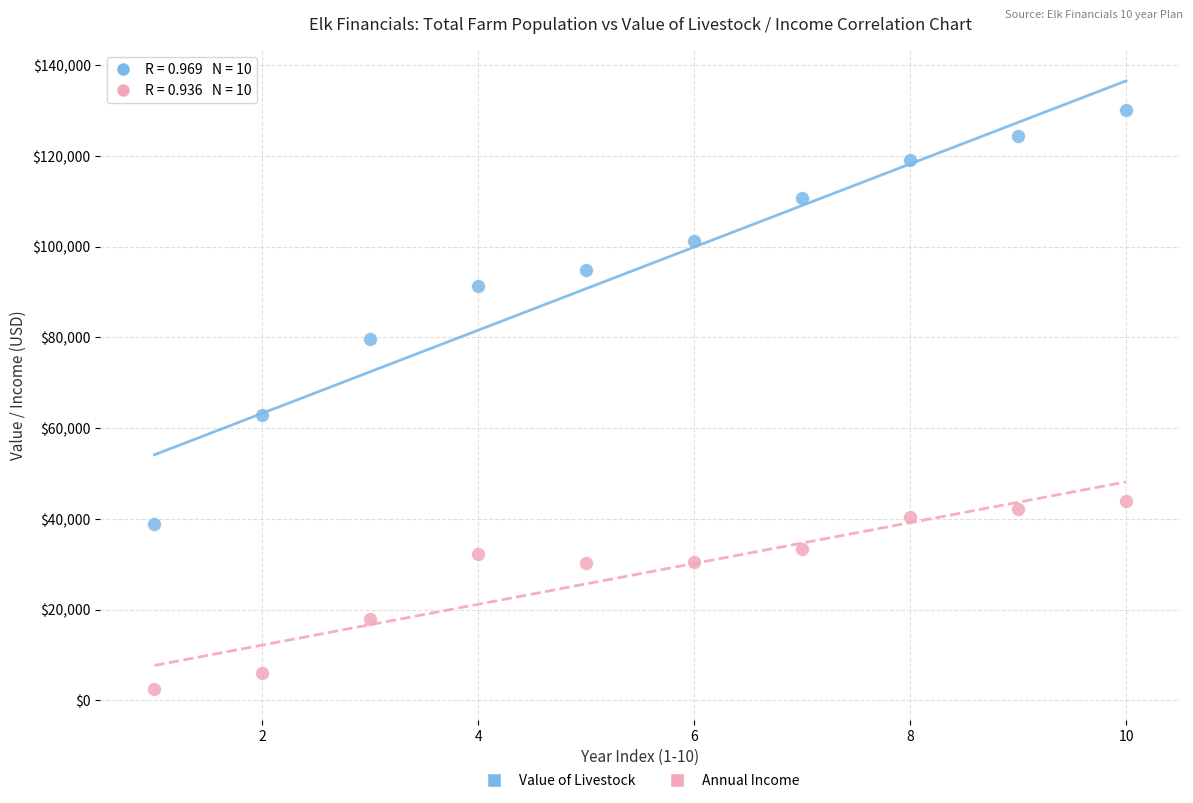

Which series has the widest spread of Y values?

Value of Livestock